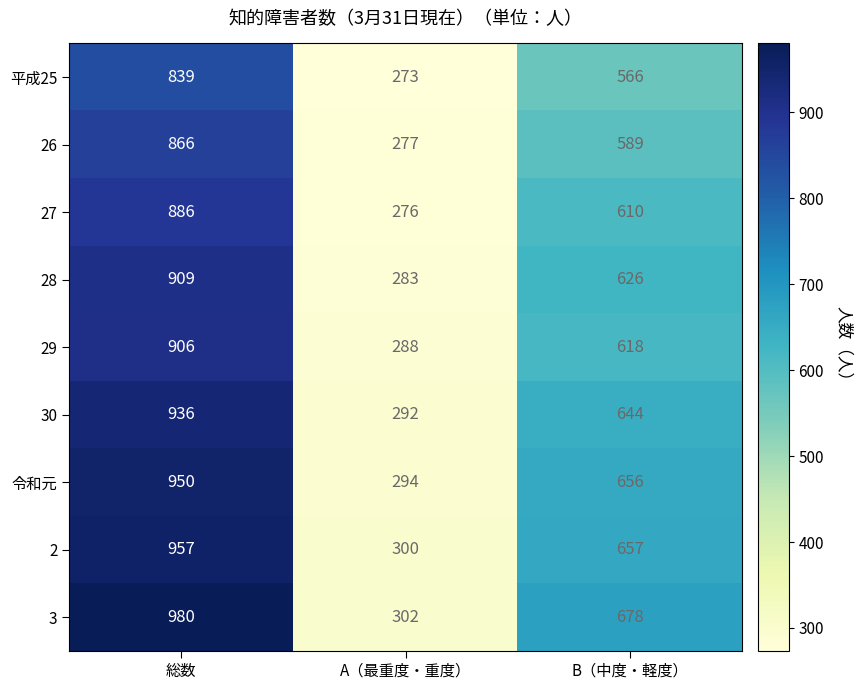

What is the approximate value of 30 at A（最重度・重度）?

292